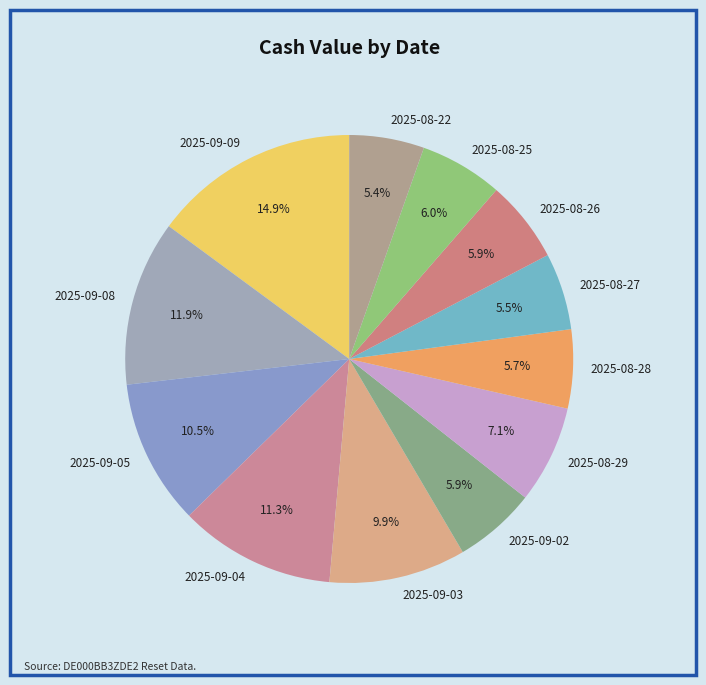

Count the number of slices in the pie.

12